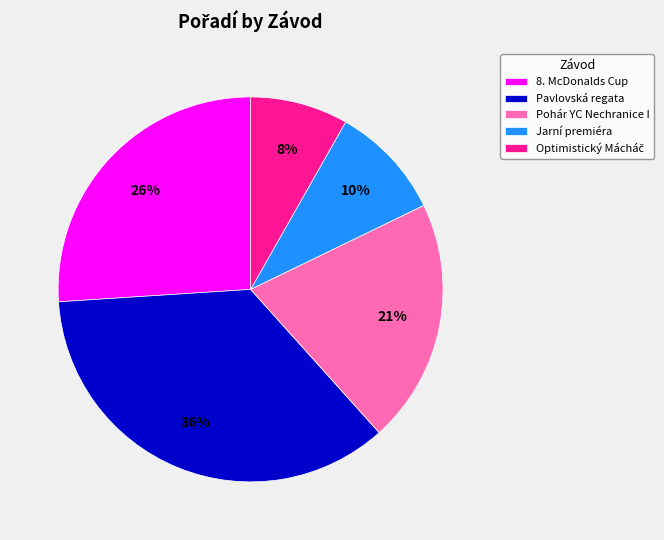

To the nearest percent, what is the average slice percentage?

20%